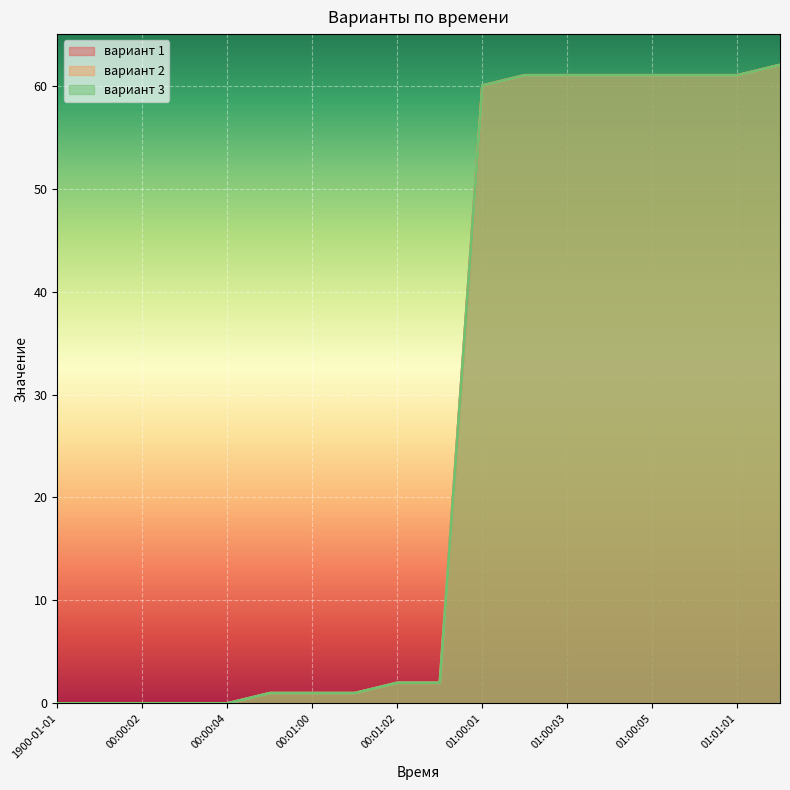

Is it true that вариант 2 equals 0 at 00:00:03?

True